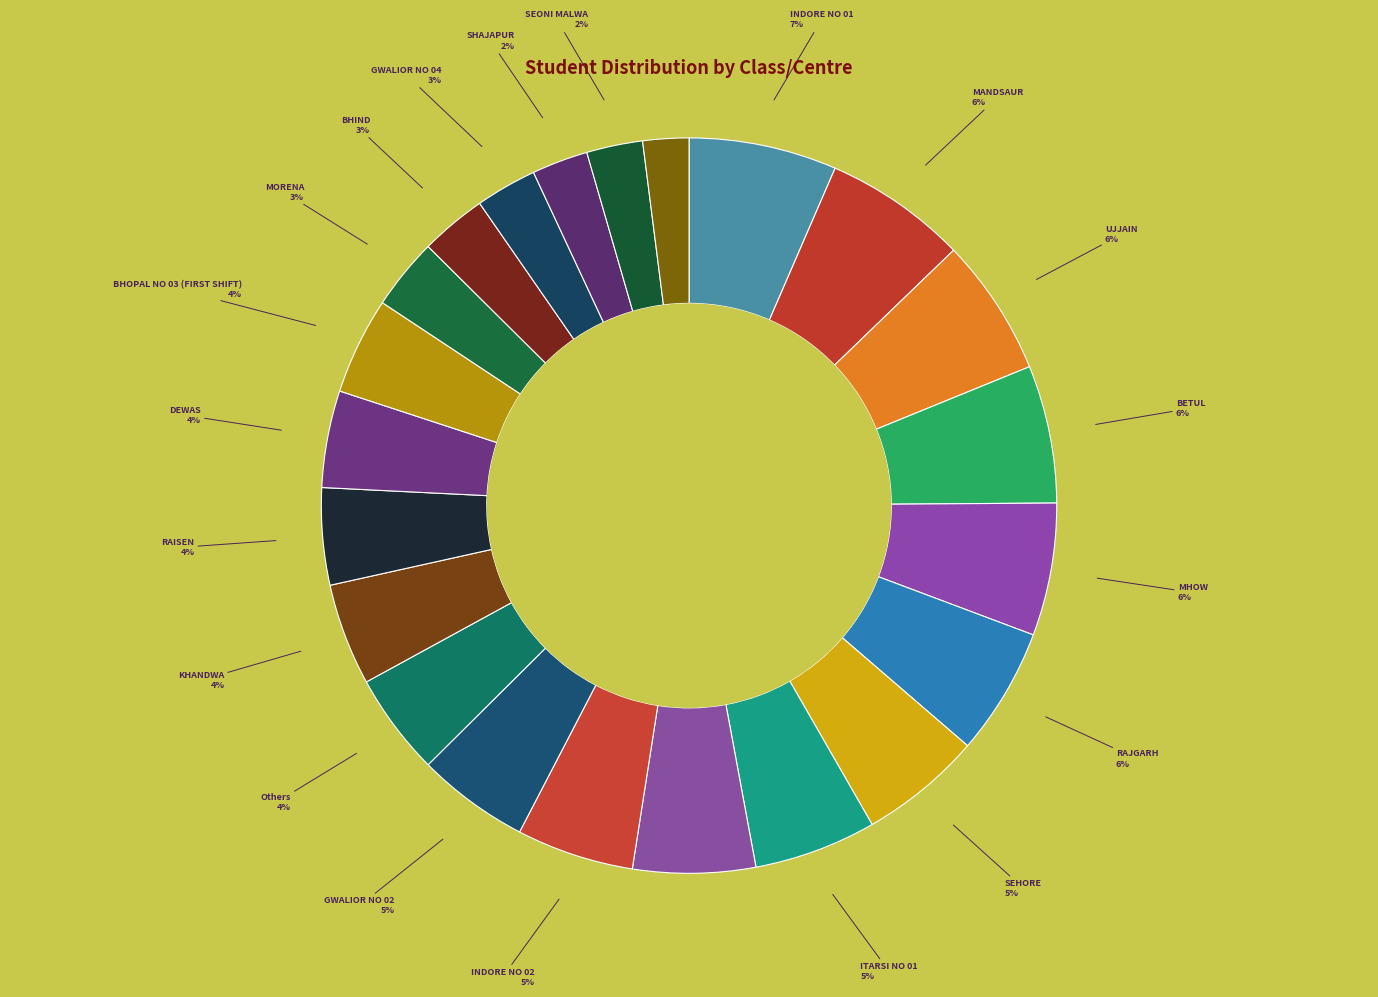

How many segments does this pie chart have?

22